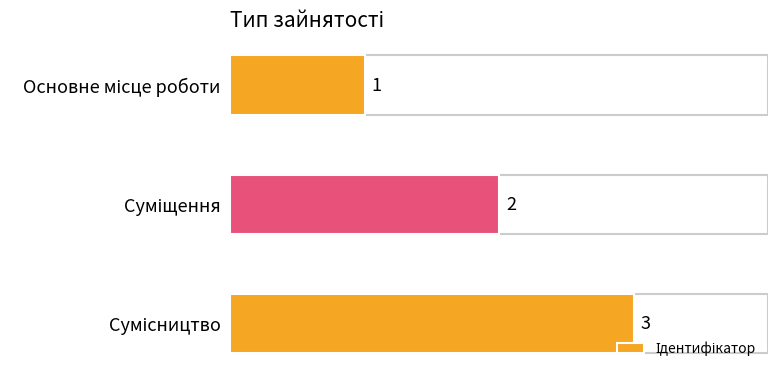

What is the average value?

2